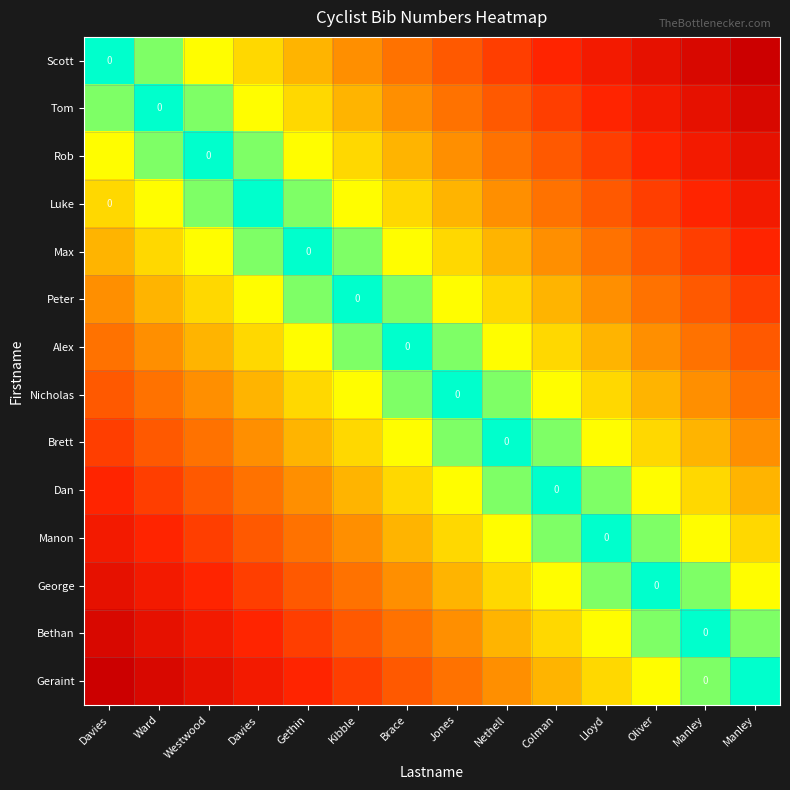

At which label is Nicholas closest to 0?

Jones